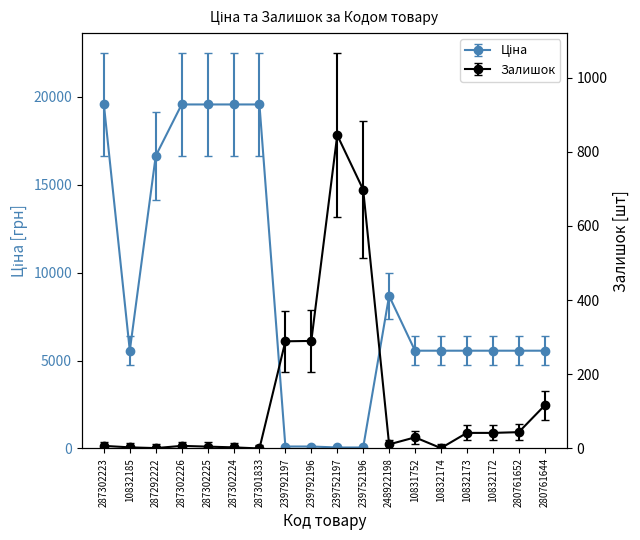

At which category does Залишок reach its first local valley?

287292222